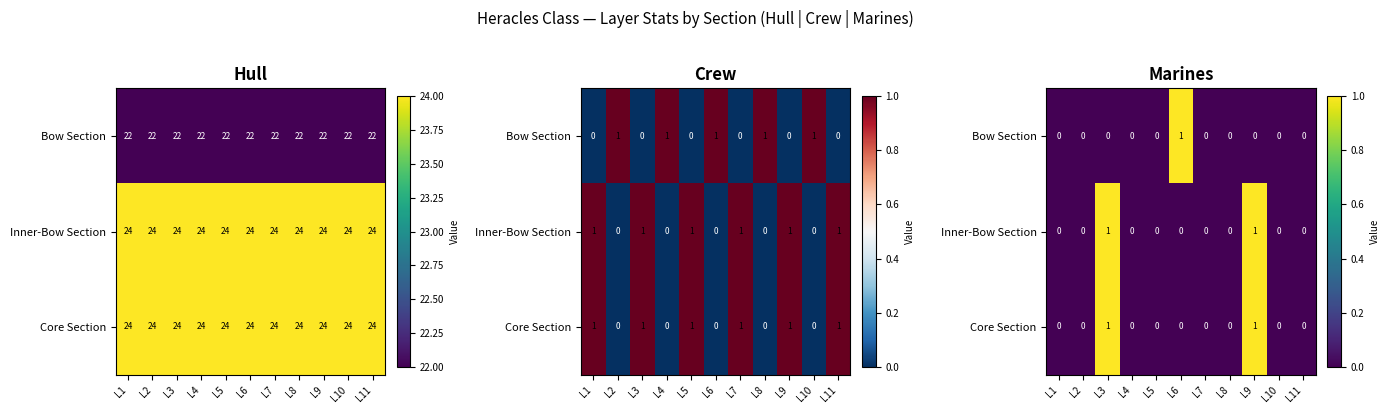

The Bow Section series shows 0 at L1. True or false?

True